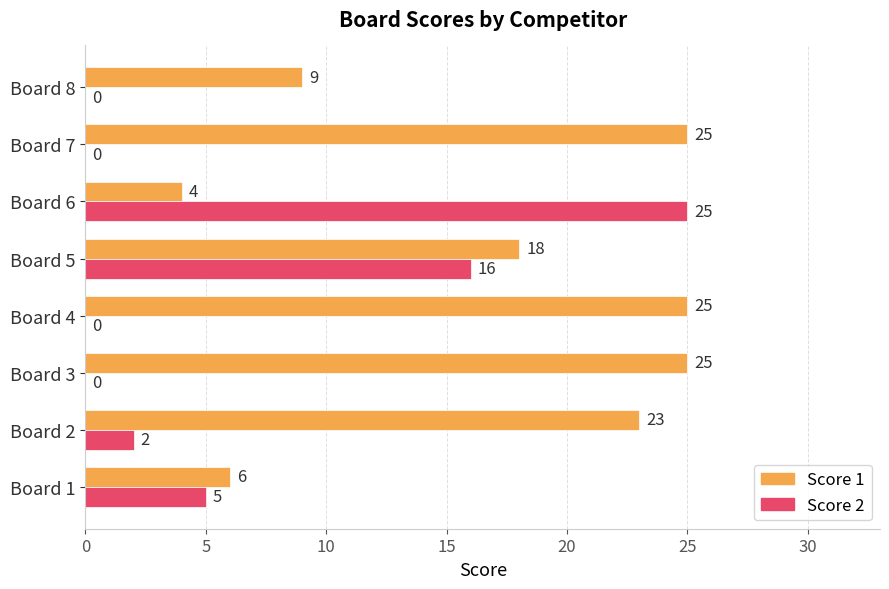

What are all the series names shown in the legend?

Score 1, Score 2